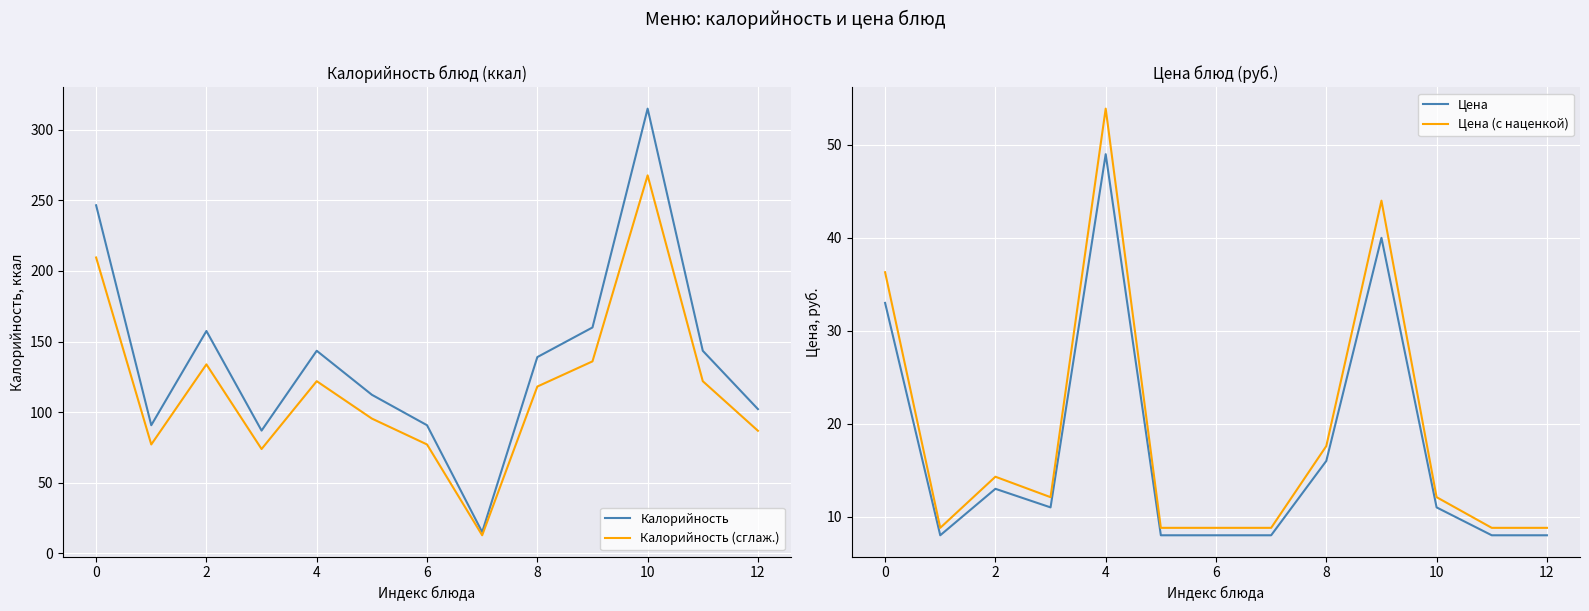

At how many categories does at least one series exceed 105?

8